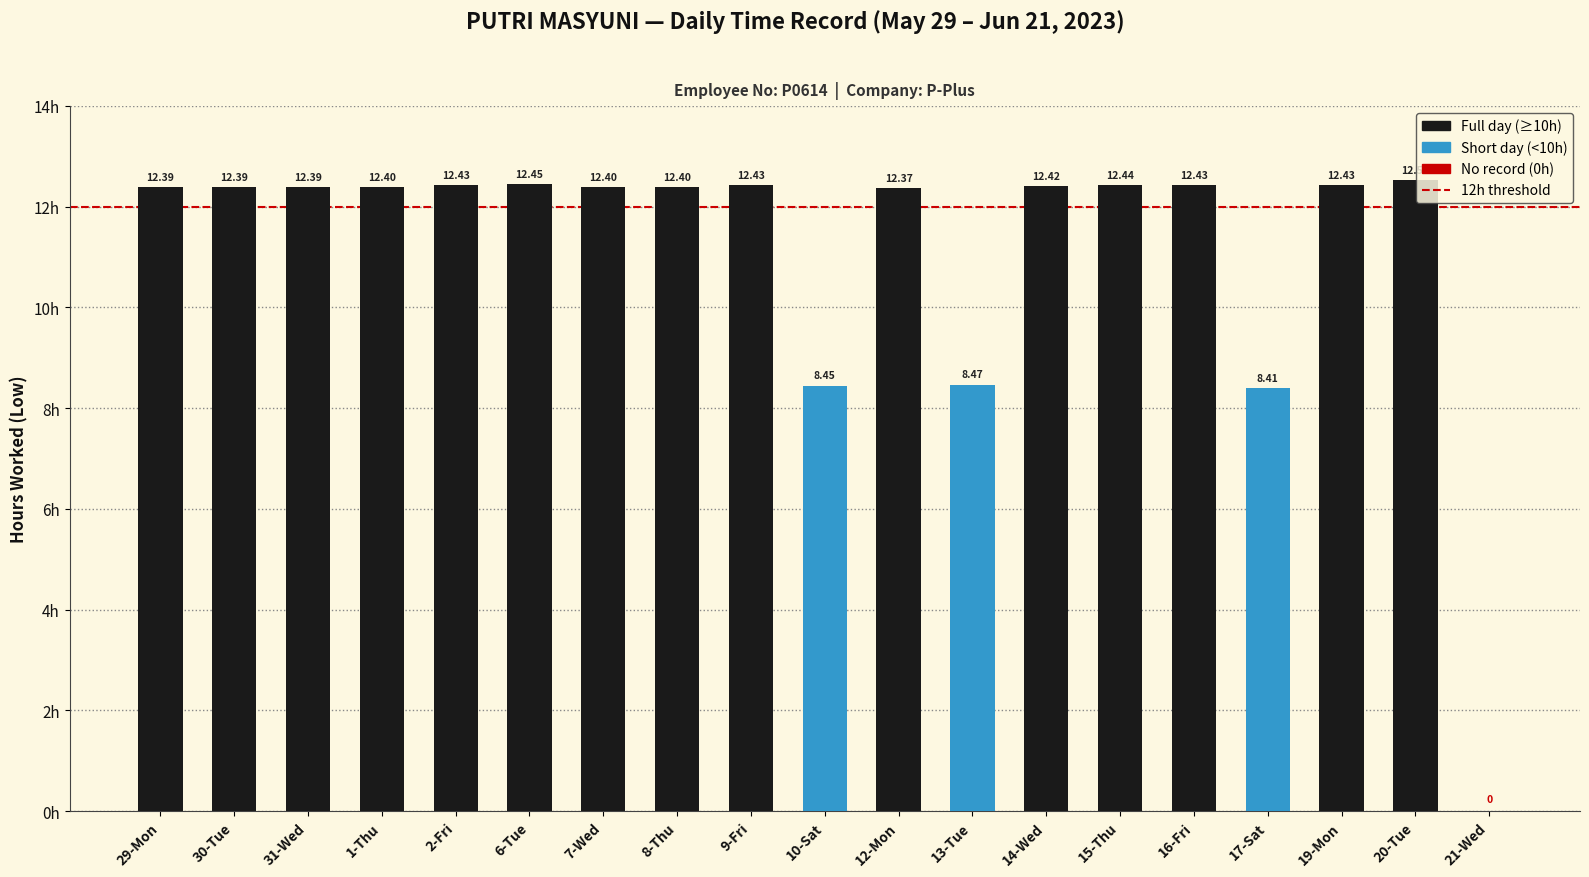

What is the ratio of the value at 19-Mon to the value at 16-Fri?

1.0